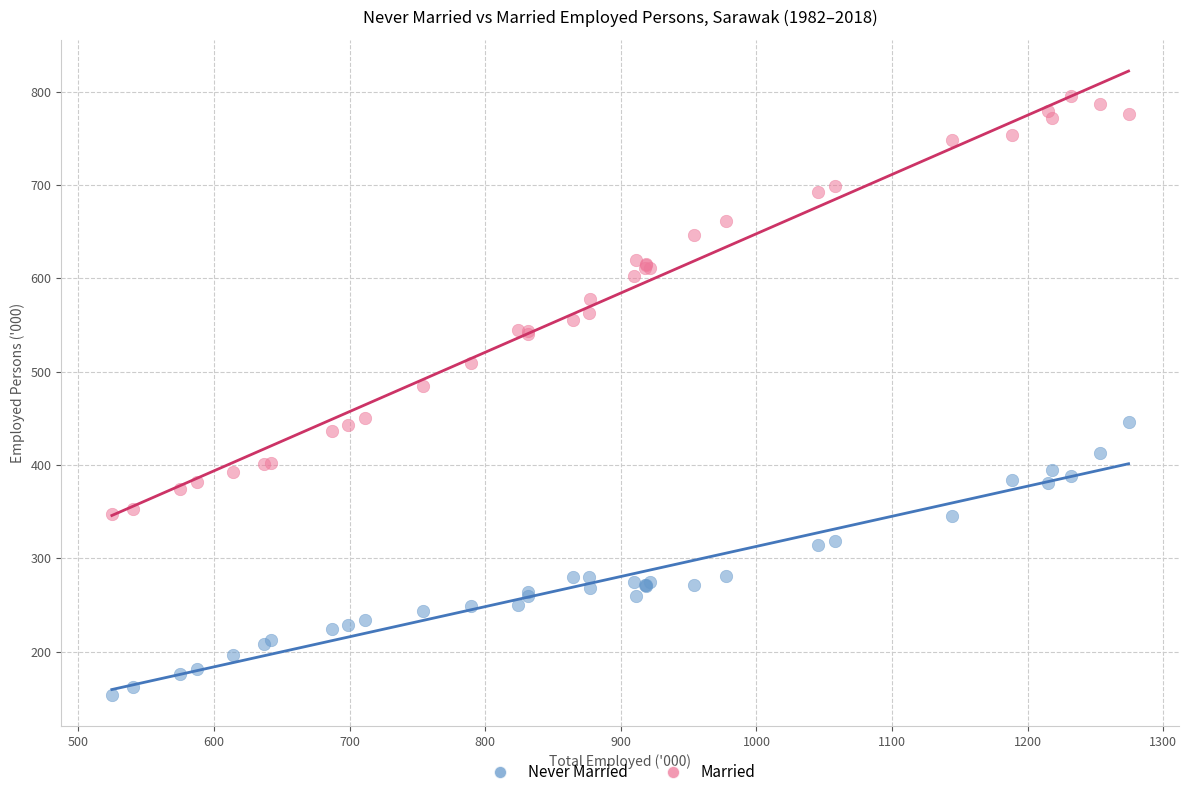

Which series reaches the minimum Y coordinate?

Never Married